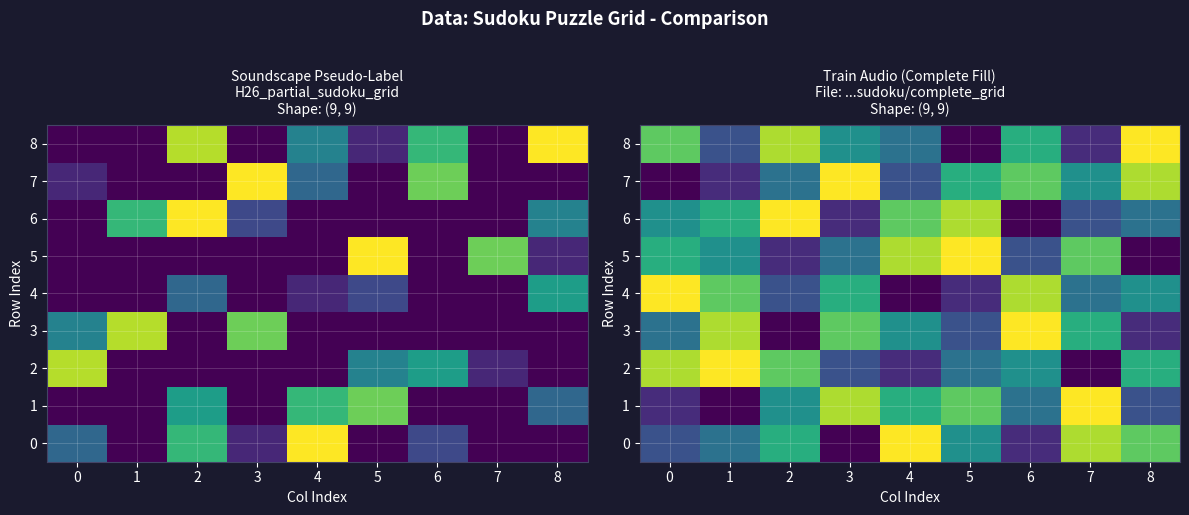

How many categories are shown in the chart?

9